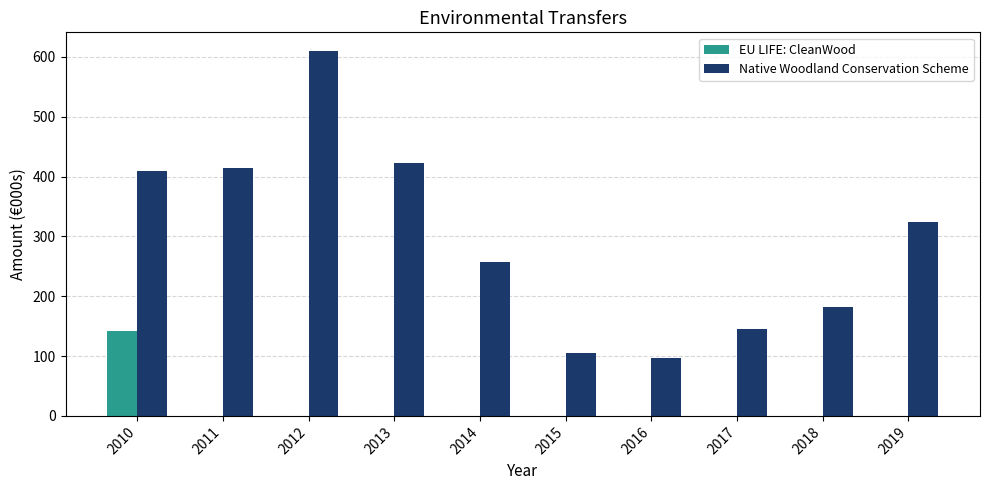

The Native Woodland Conservation Scheme series shows 739.9 at 2011. True or false?

False